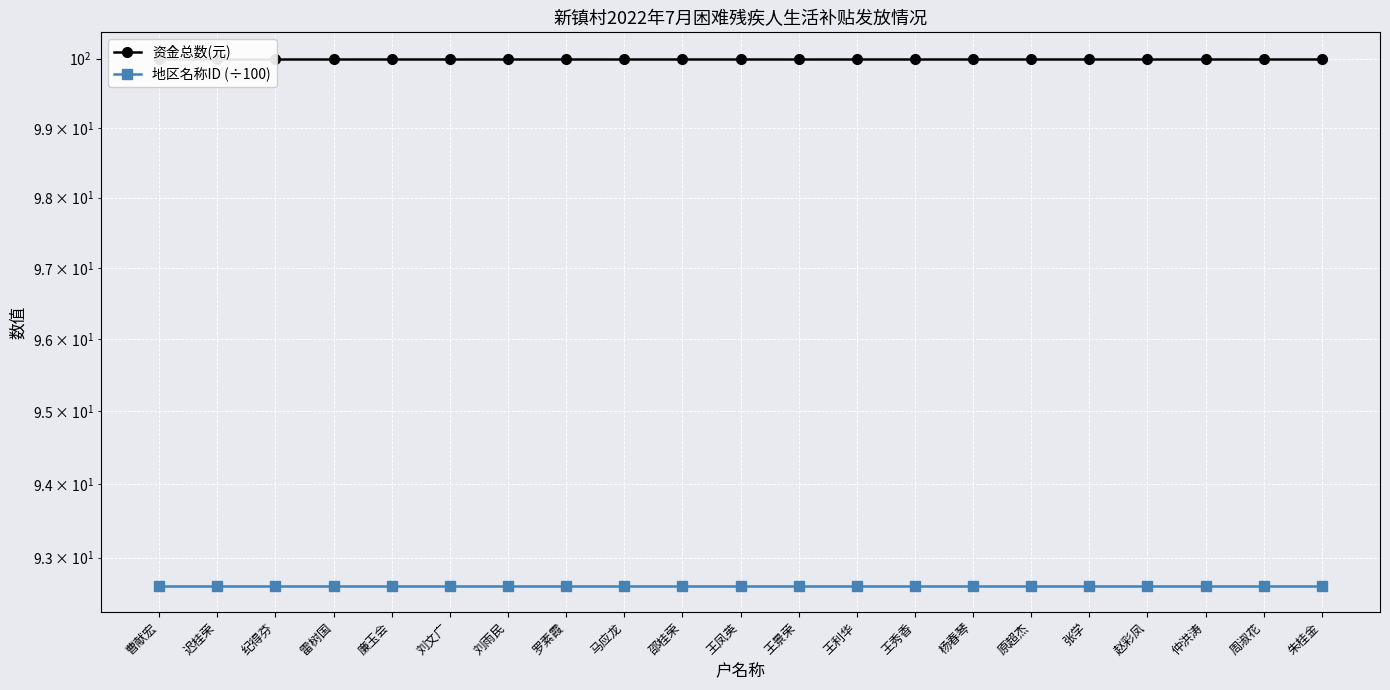

At how many categories does at least one series exceed 92?

21